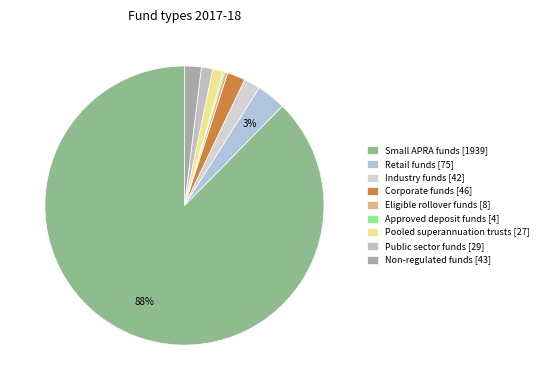

Which has a higher value, Approved deposit funds or Industry funds?

Industry funds